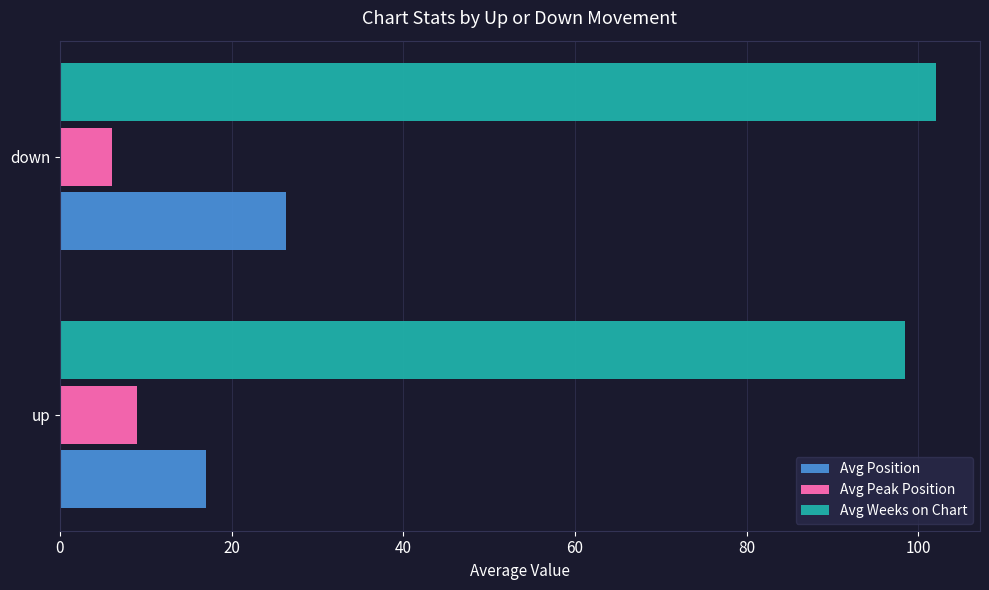

Rank the categories by Avg Weeks on Chart value from highest to lowest.

down, up